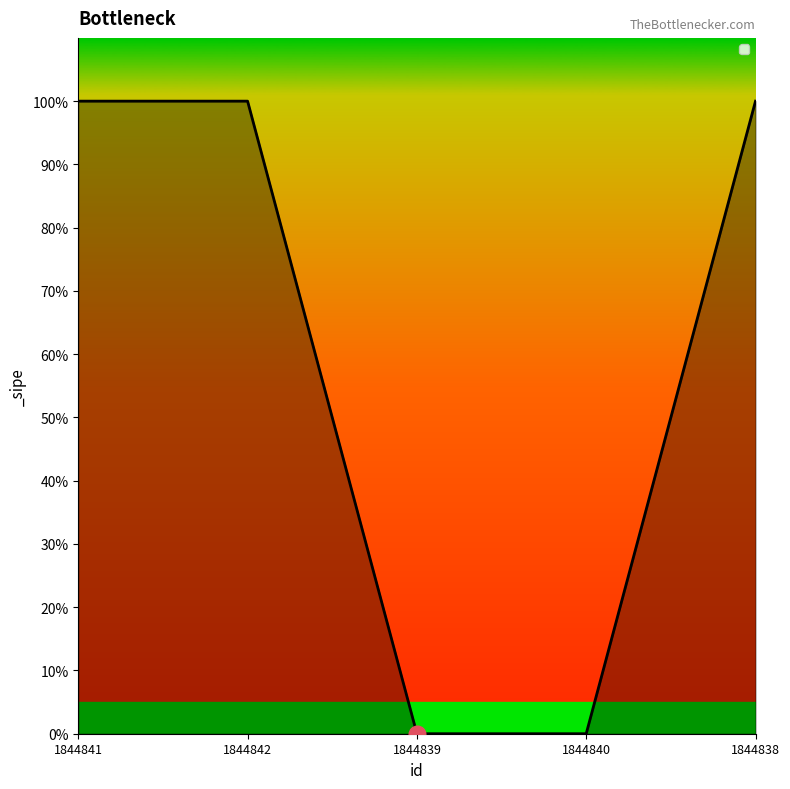

How many values are below 1?

2